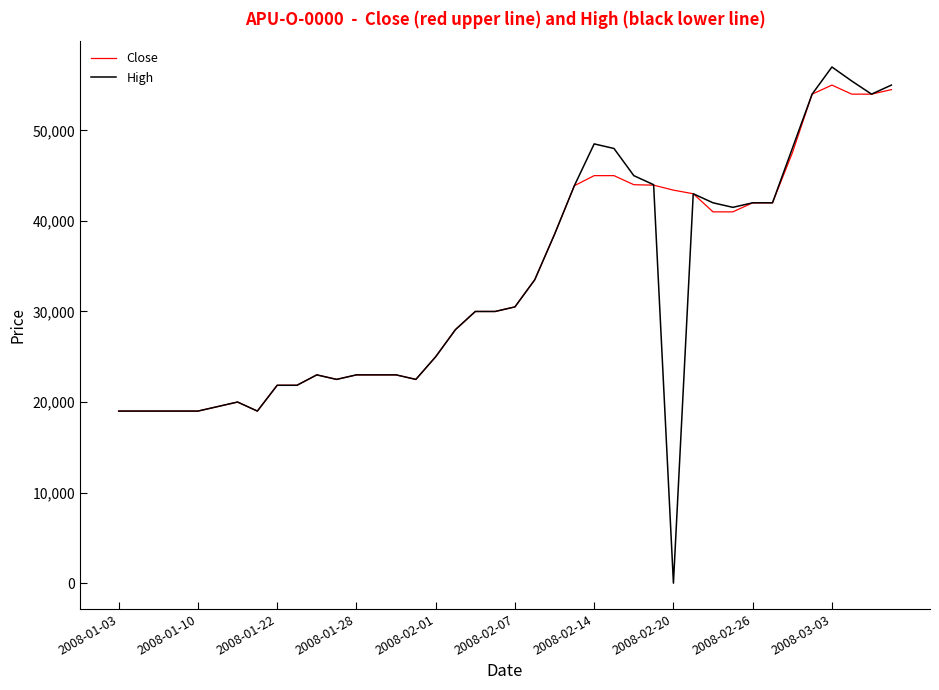

Rank the series by their maximum value, from lowest to highest.

Close, High